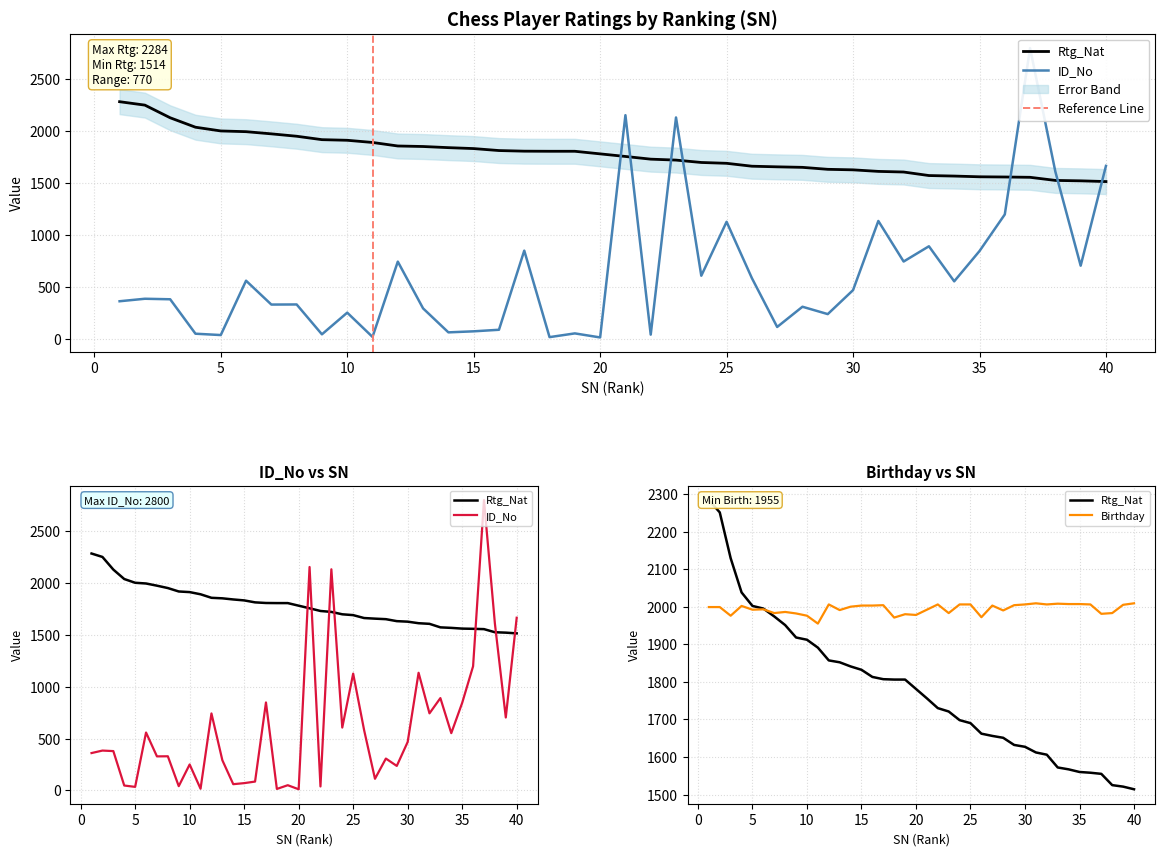

Is it true that ID_No equals 1134 at 31?

True